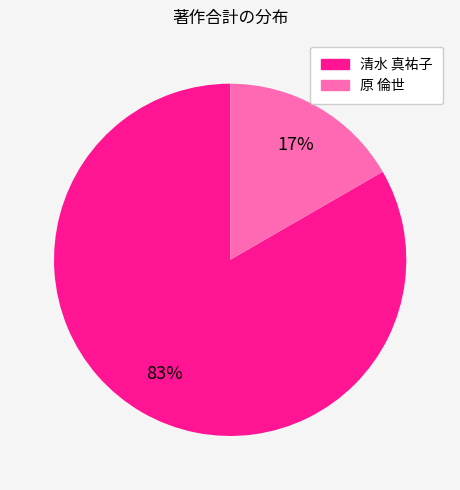

Does any single category account for the majority?

Yes